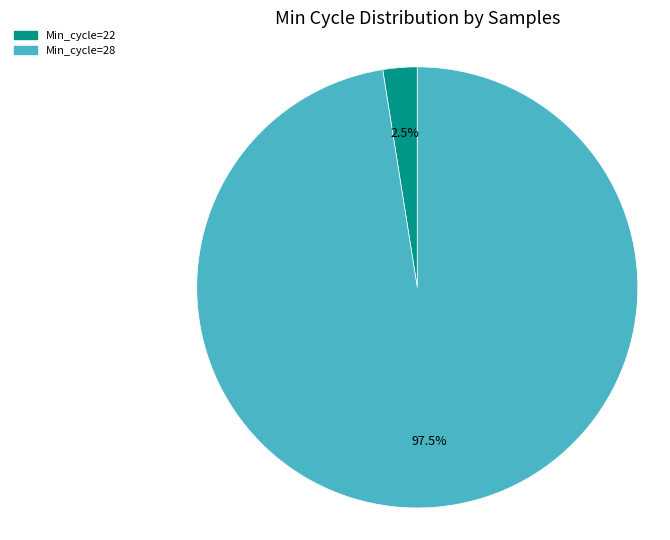

Which category has the biggest portion of the pie?

Min_cycle=28